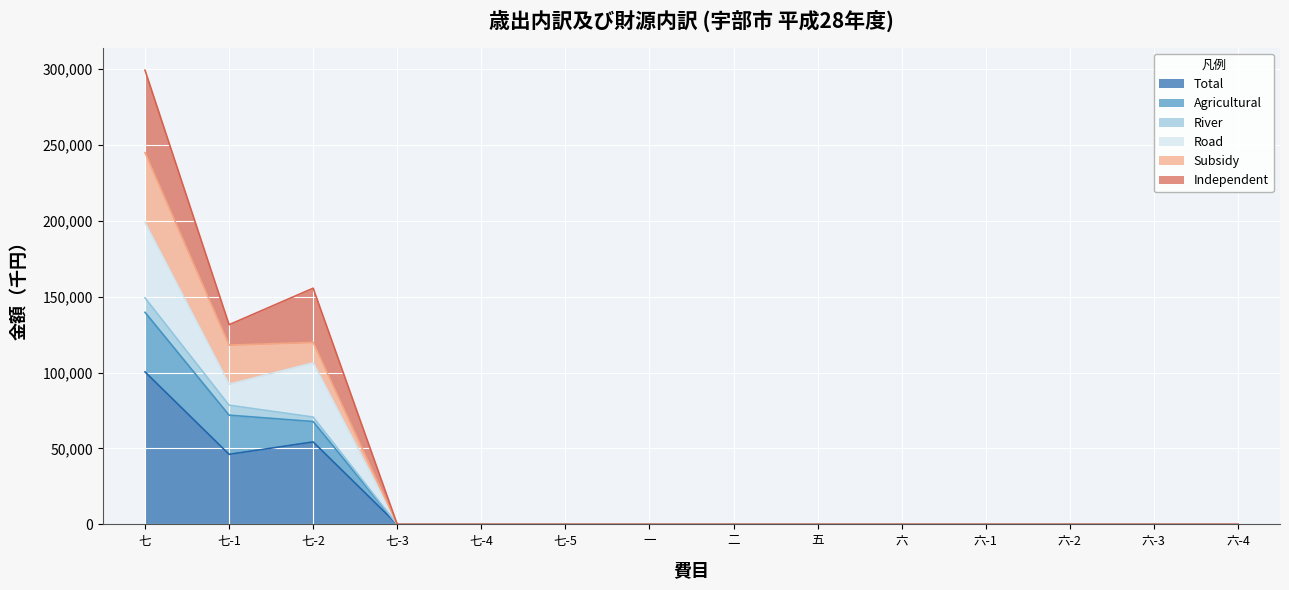

Does the chart display data point markers on the line(s)?

No